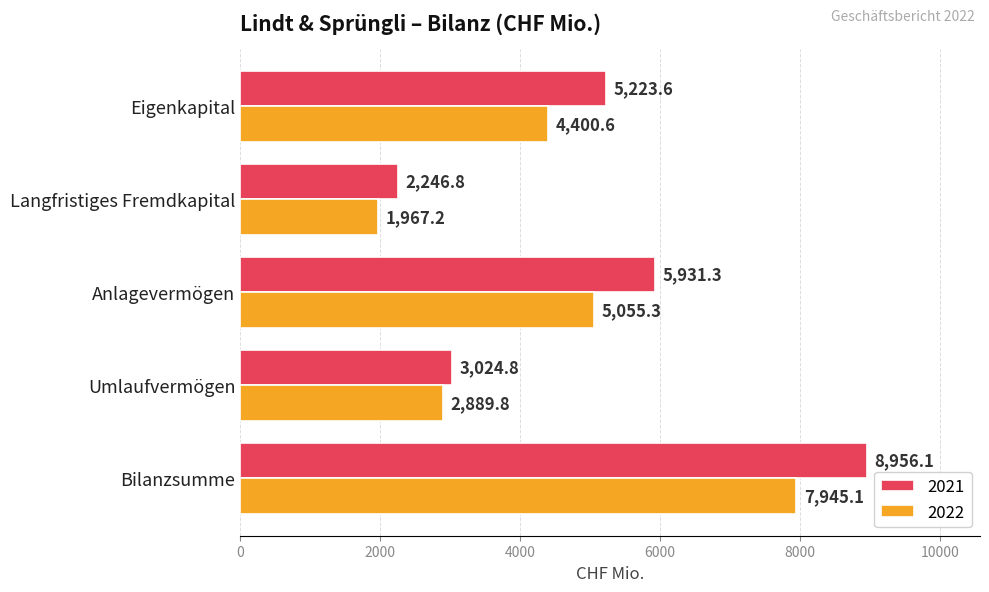

Read the 2021 value at Anlagevermögen.

5931.3